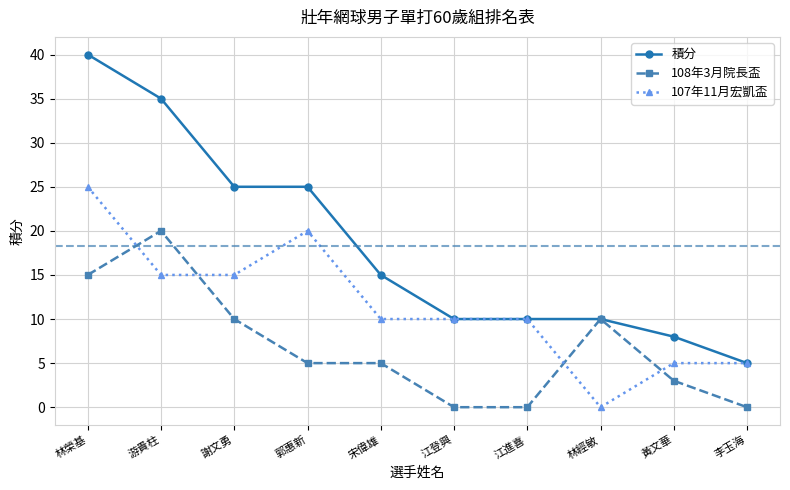

Which series has the largest range (max minus min)?

積分